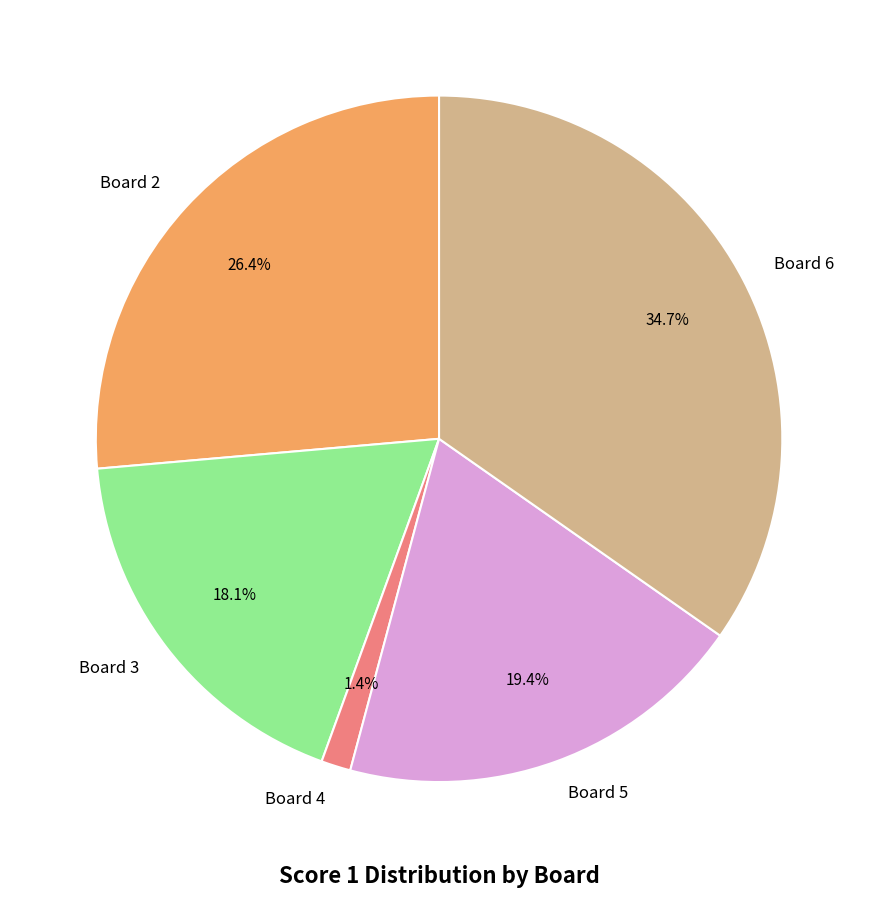

To the nearest percent, what percentage of the pie is Board 3?

18%